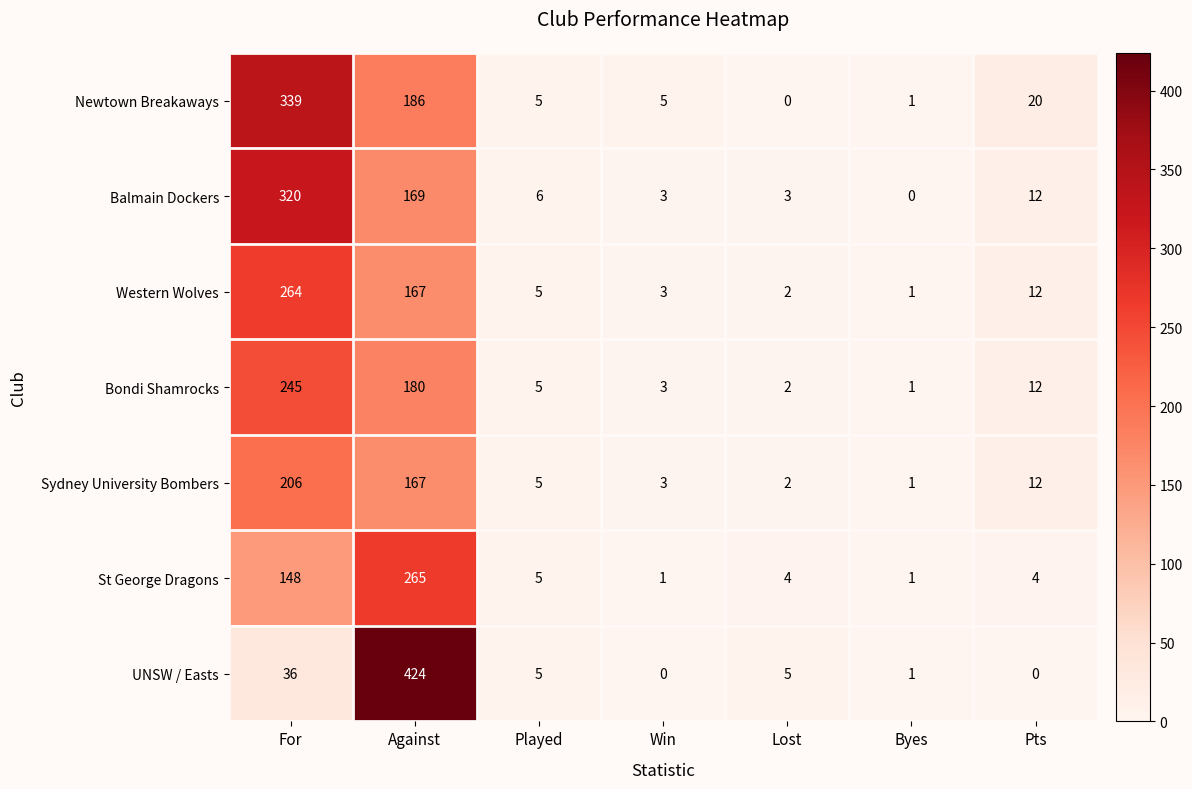

What is the greatest value displayed?

424